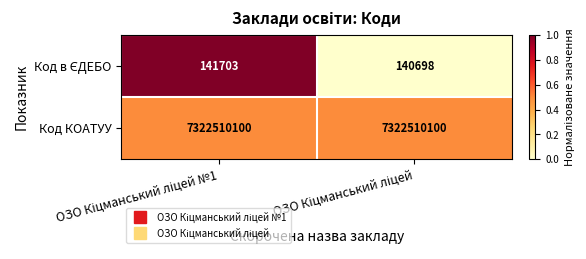

Count the number of categories in the chart.

2